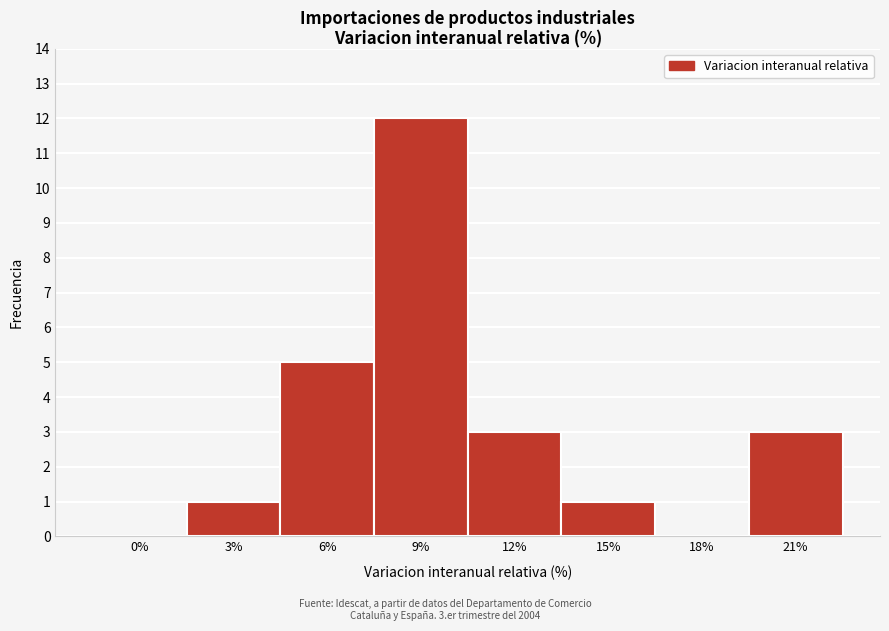

Reading right to left, extract all data points from this chart.

21%=3	18%=0	15%=1	12%=3	9%=12	6%=5	3%=1	0%=0